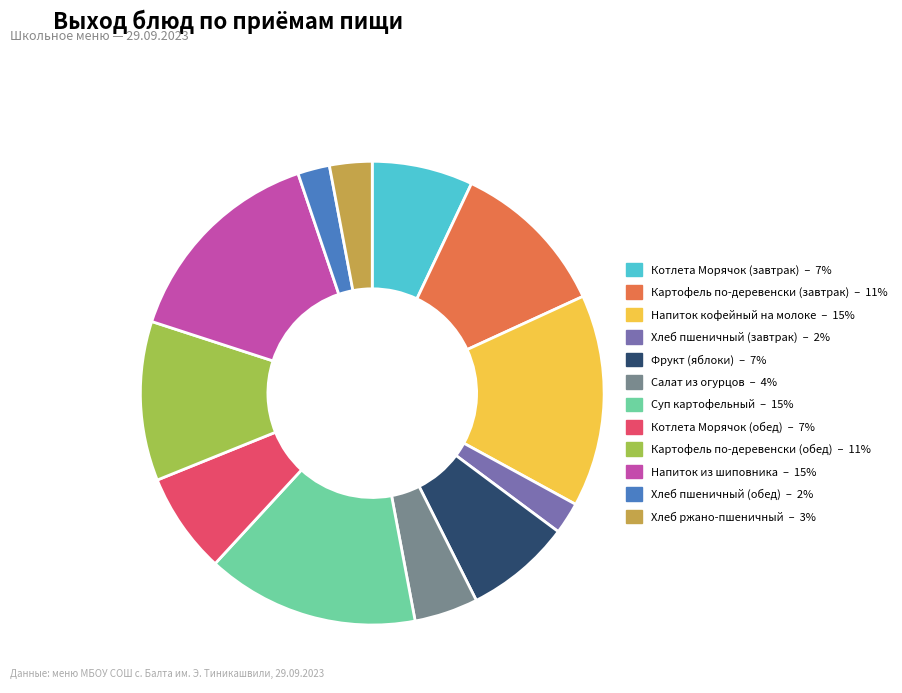

Does Картофель по-деревенски (обед) – 11% account for over 50% of the chart?

No